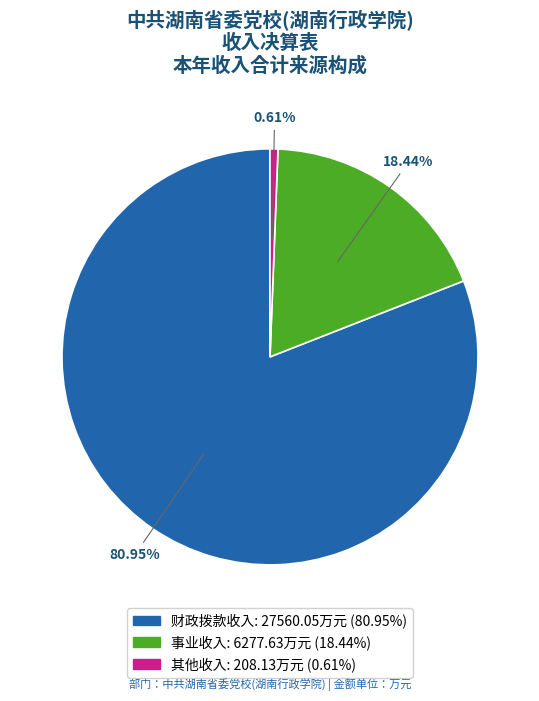

Rank the categories by value from highest to lowest.

财政拨款收入, 事业收入, 其他收入